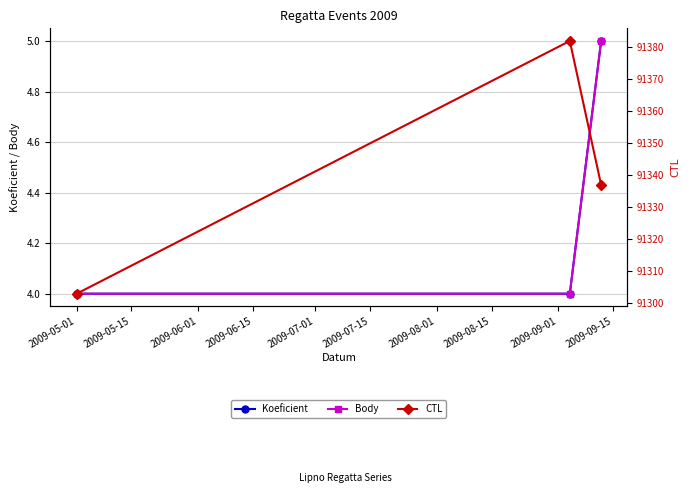

What is the minimum value for CTL?

91303